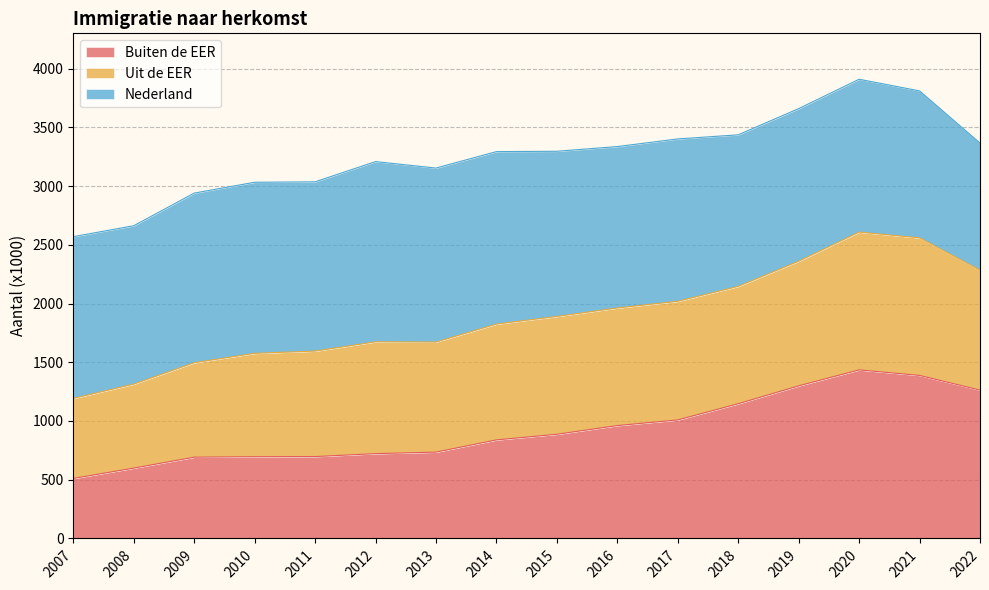

The value of Buiten de EER at 2016 is 1677. True or false?

False